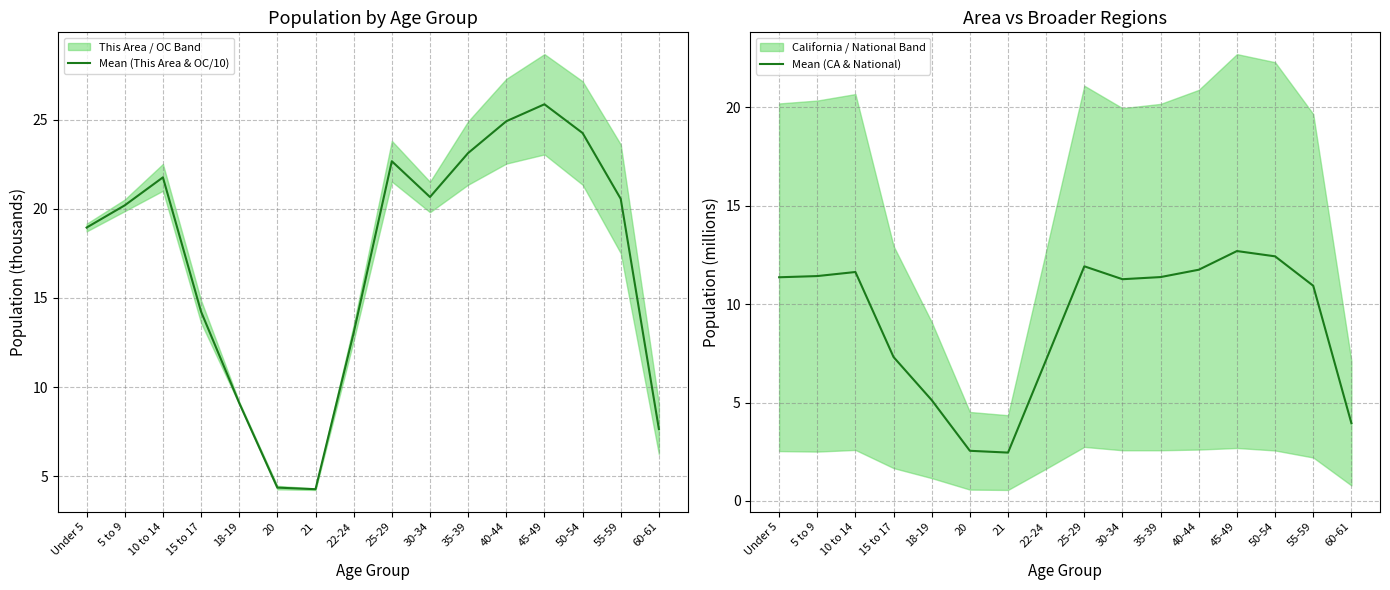

Which label corresponds to the smallest value in the chart?

21